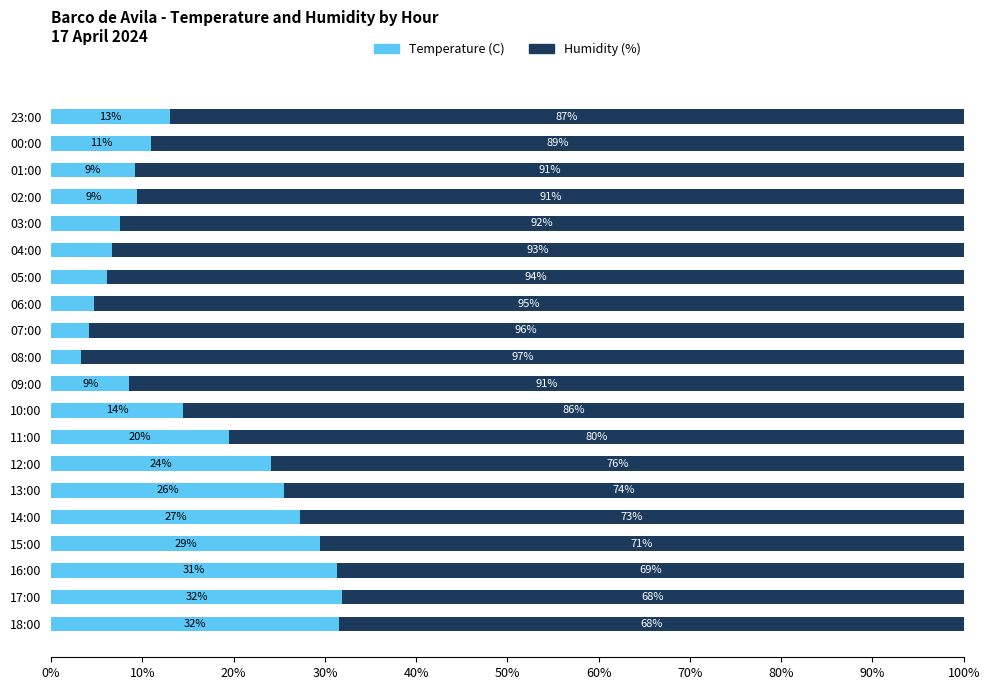

At which label does Temperature (C) reach its minimum?

08:00